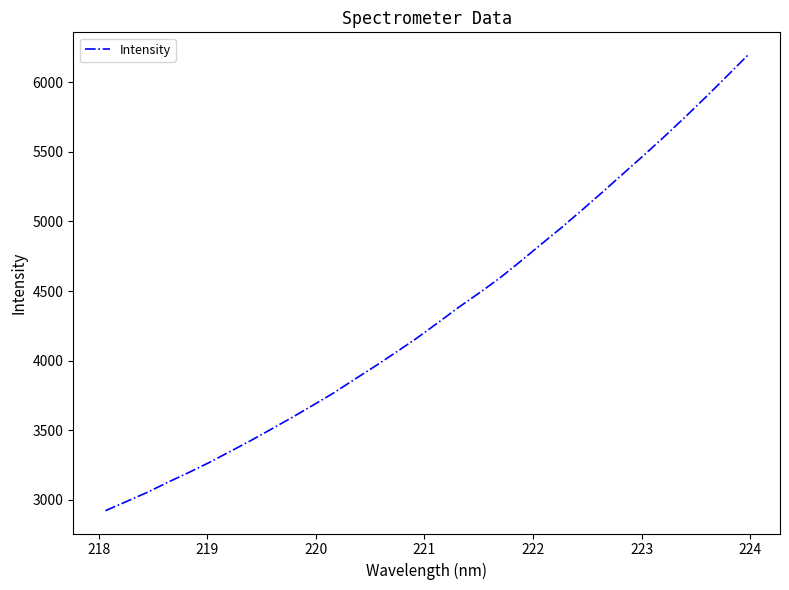

What is the difference between the maximum and minimum values?

3271.4